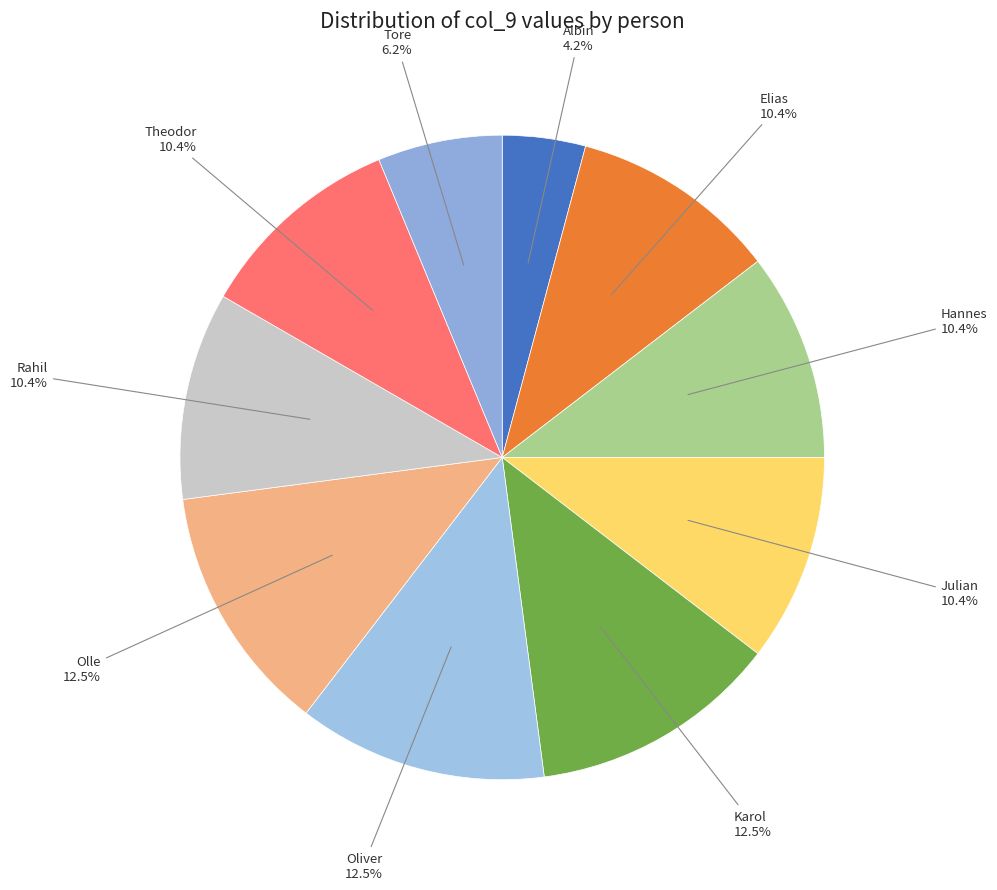

To the nearest percent, what is the difference between the largest and smallest slice percentages?

8%